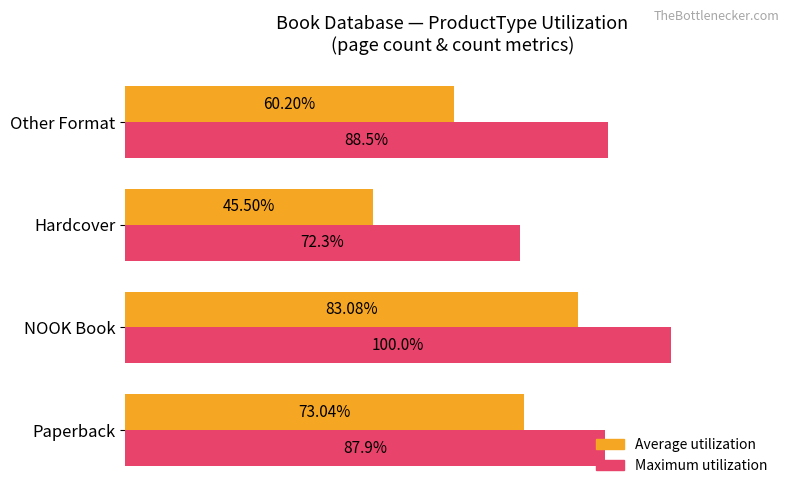

At which label is Maximum utilization closest to 86?

Paperback